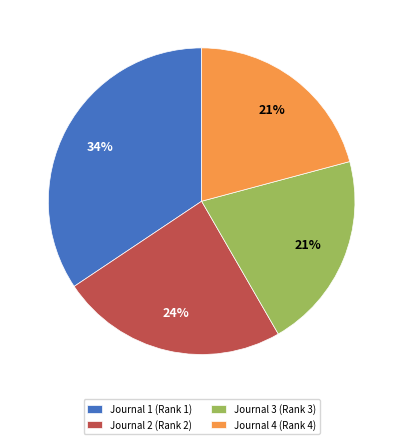

What percentage is the Journal 3 (Rank 3) slice, to the nearest percent?

21%